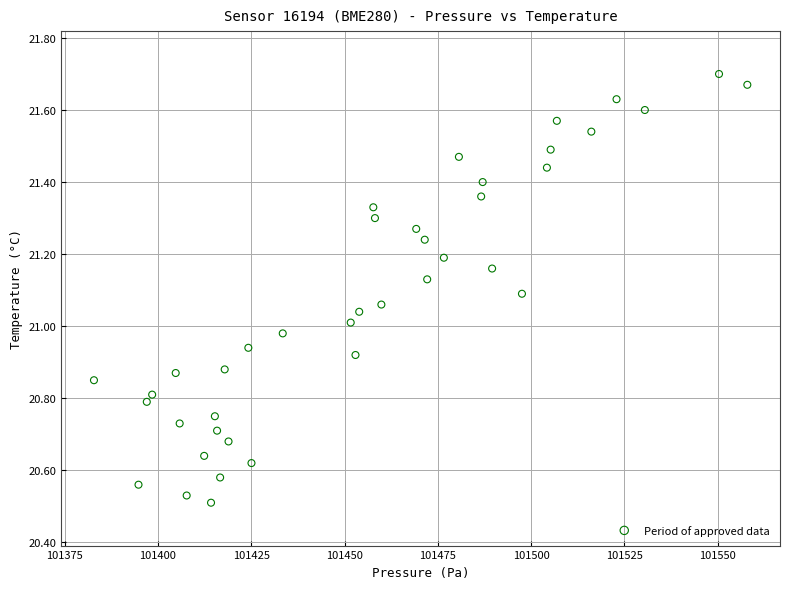

What is the range of Y values (max minus min)?

1.2